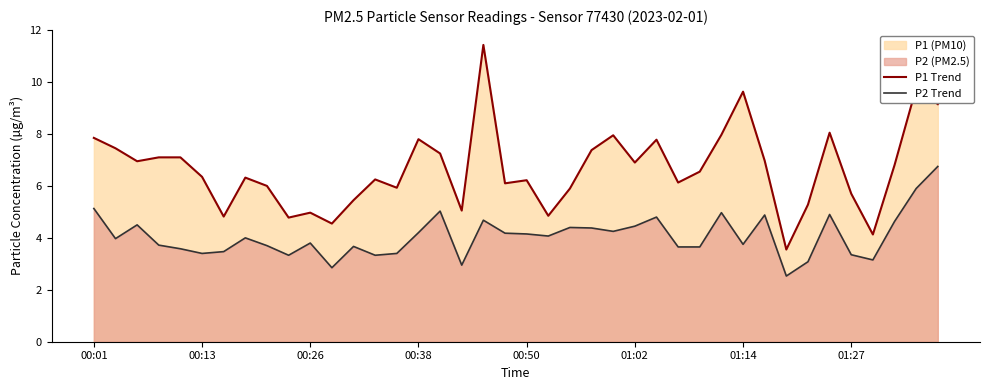

True or false: P2 Trend and P1 Trend cross at least once.

False